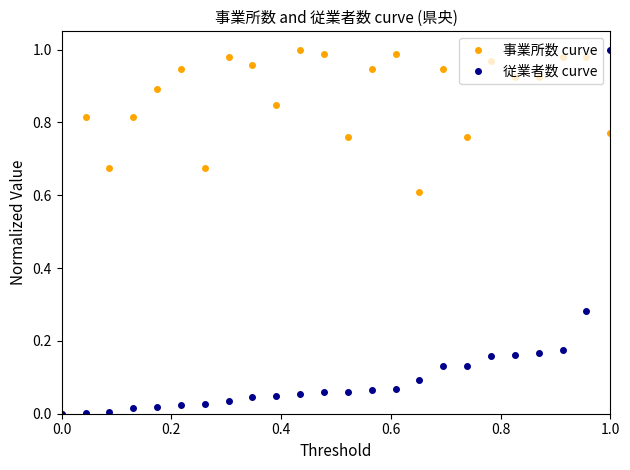

How many positive values does the 事業所数 curve series have?

23